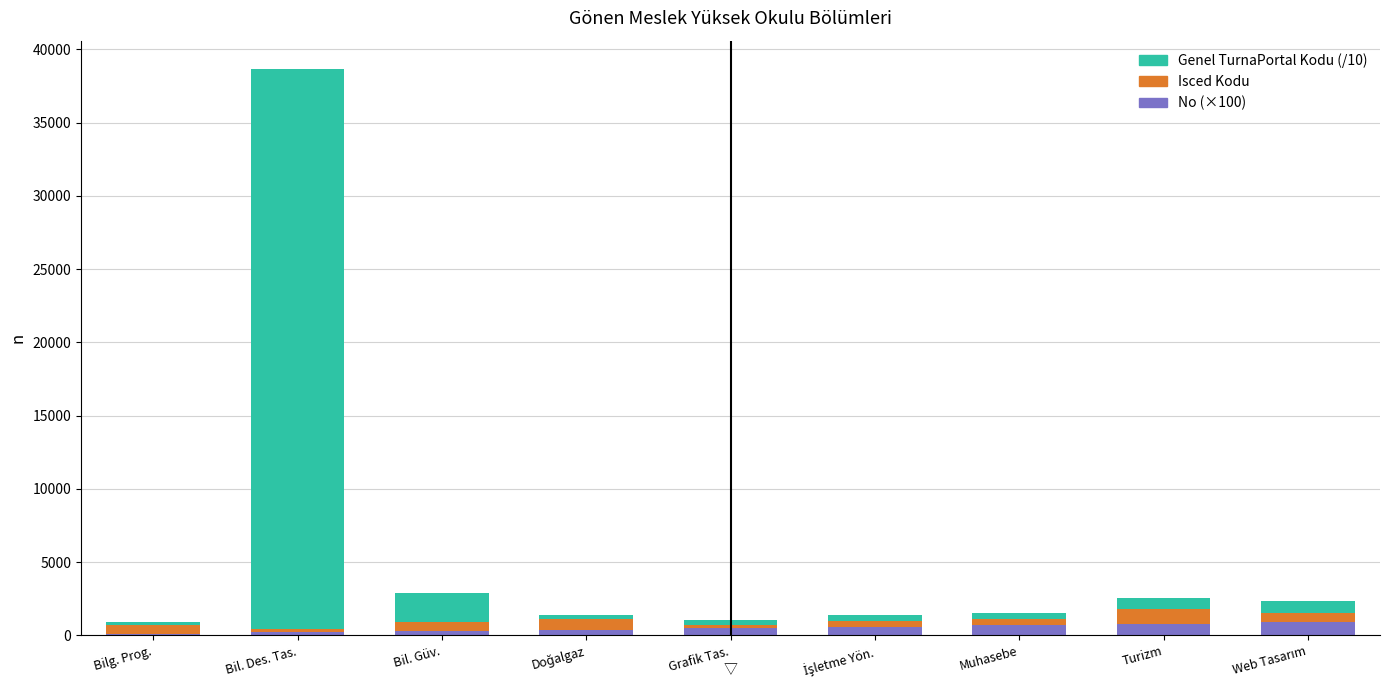

At which category is the sum across all series the highest?

Bil. Des. Tas.